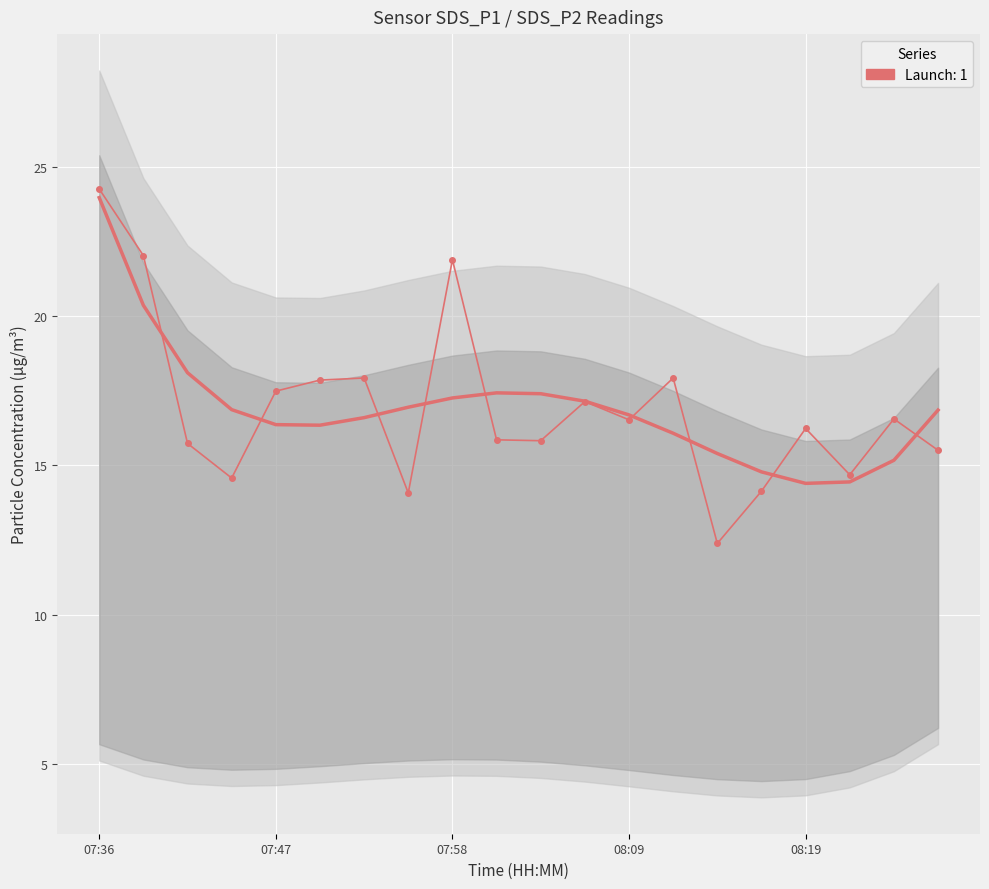

How many lines are shown in the chart?

1